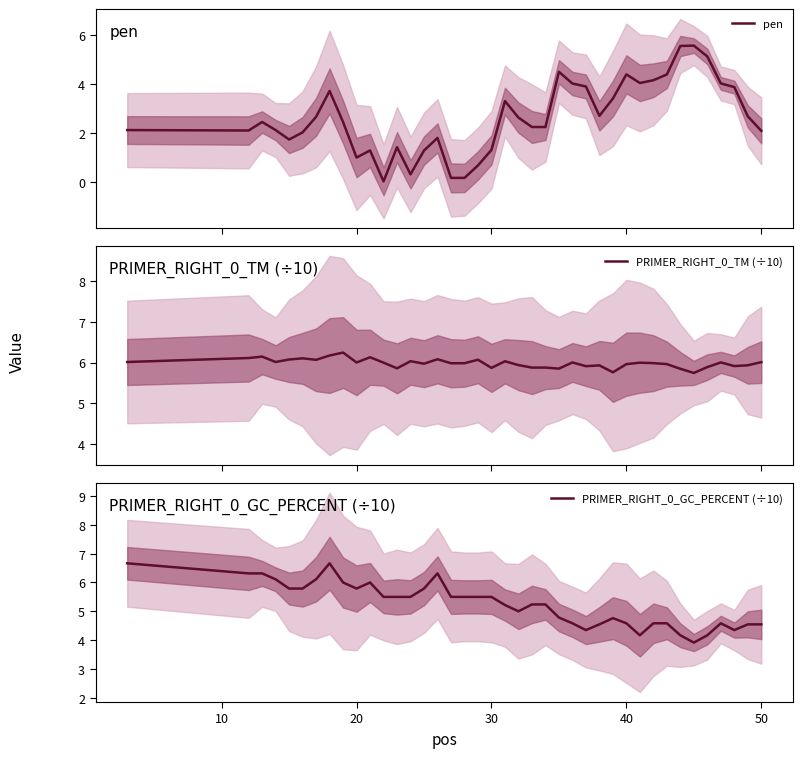

How many times do pen and PRIMER_RIGHT_0_GC_PERCENT (÷10) cross each other?

2